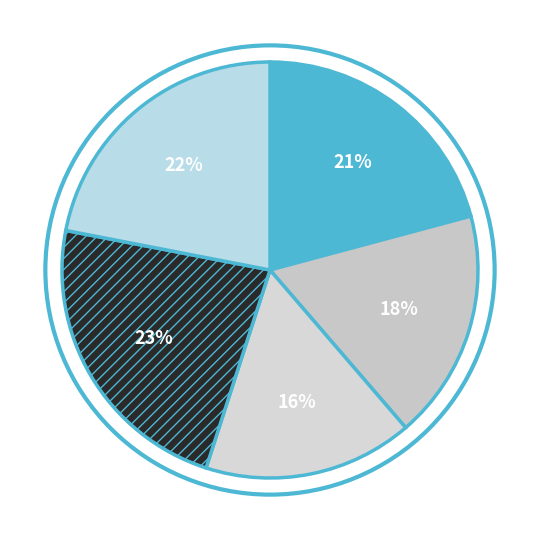

Count the number of slices in the pie.

5